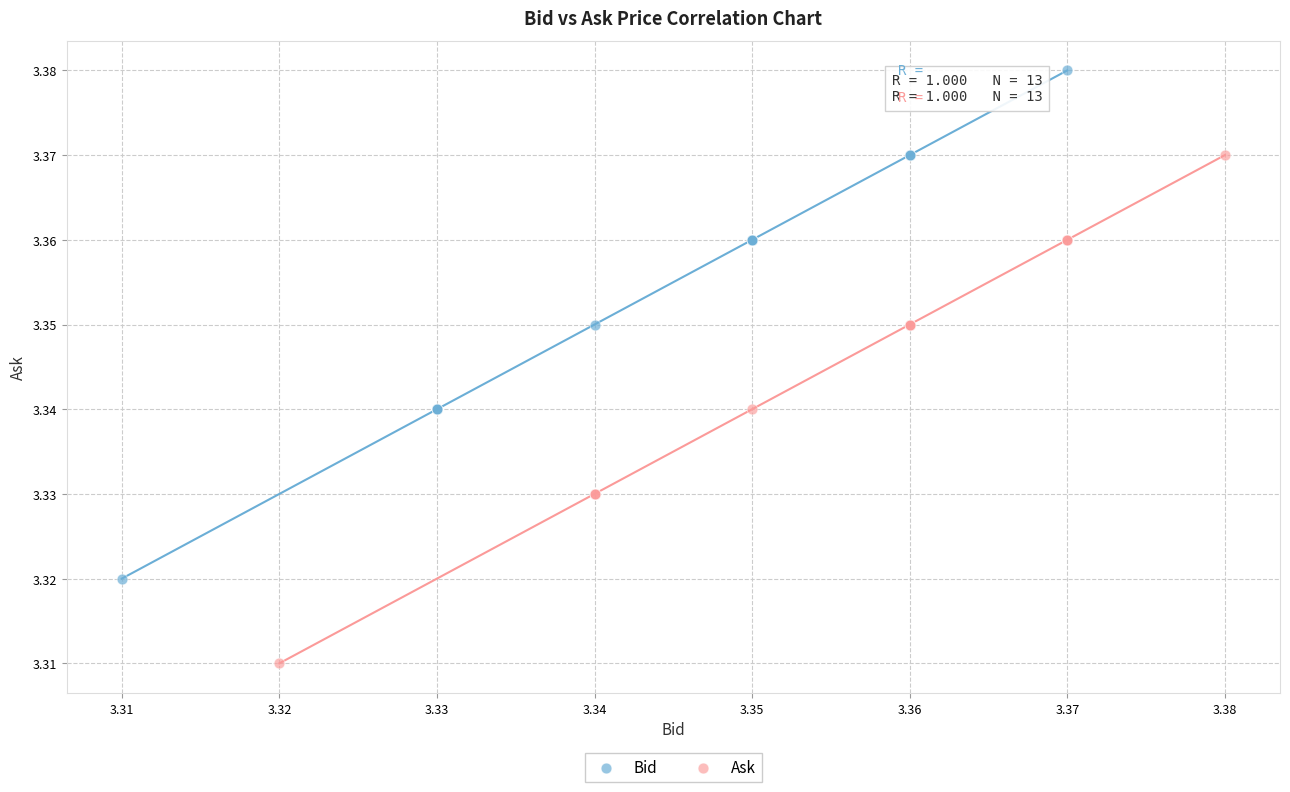

Which series reaches the minimum Y coordinate?

Ask